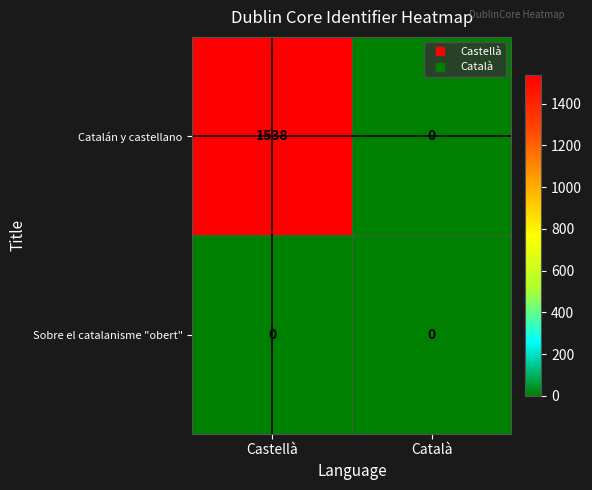

What is the highest value of the Catalán y castellano series?

1538